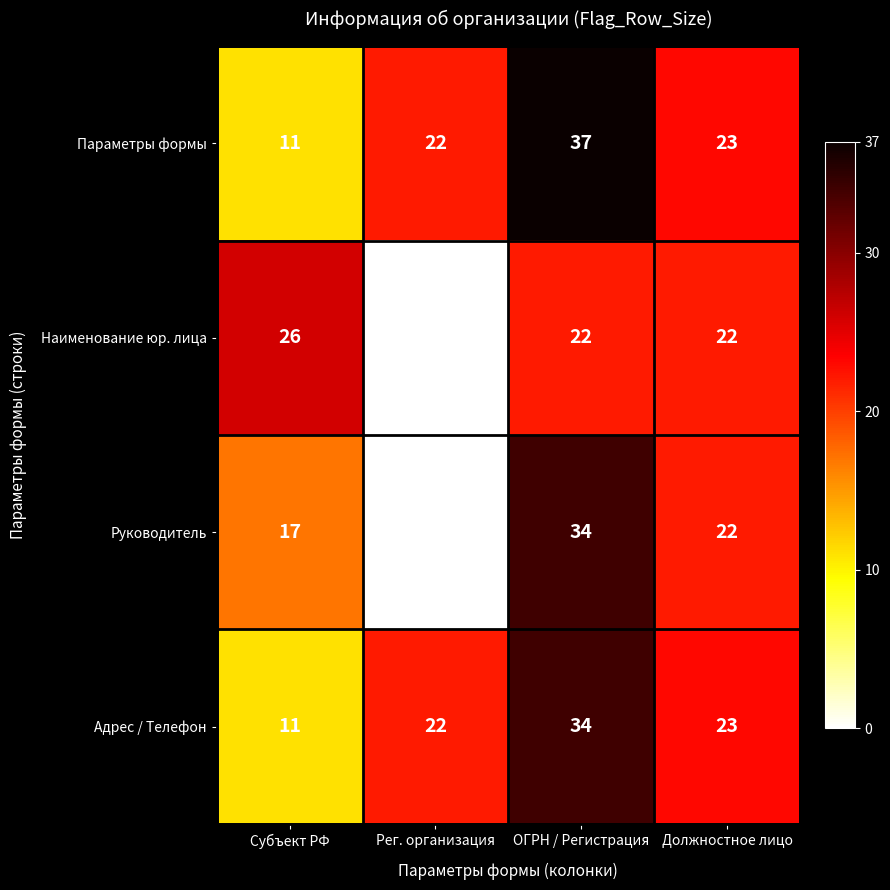

What is the spread (max minus min) of values at Субъект РФ?

15